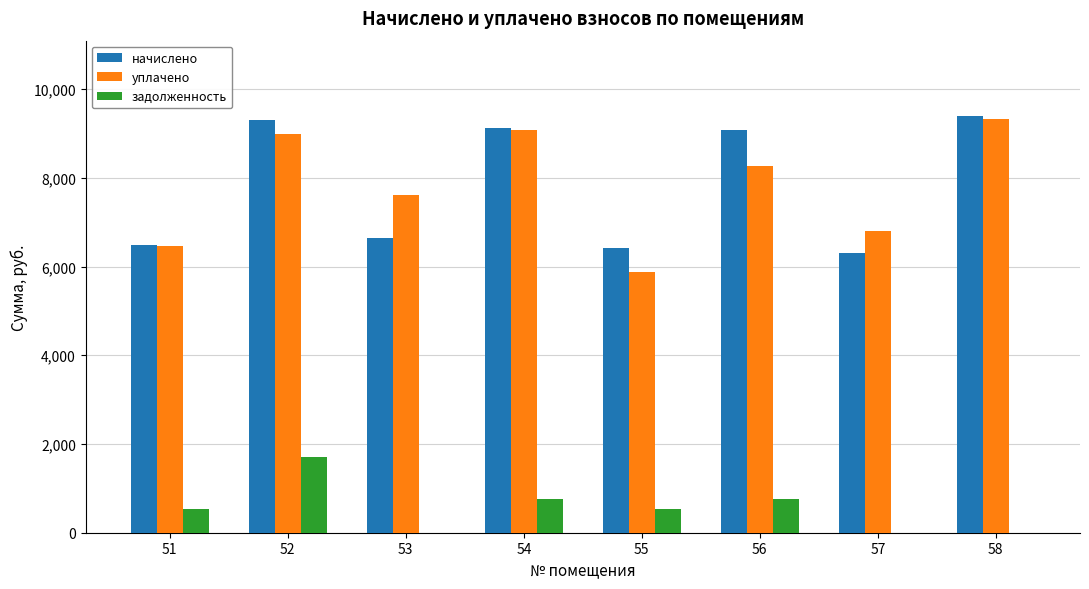

What is the sum of all задолженность values?

4304.6